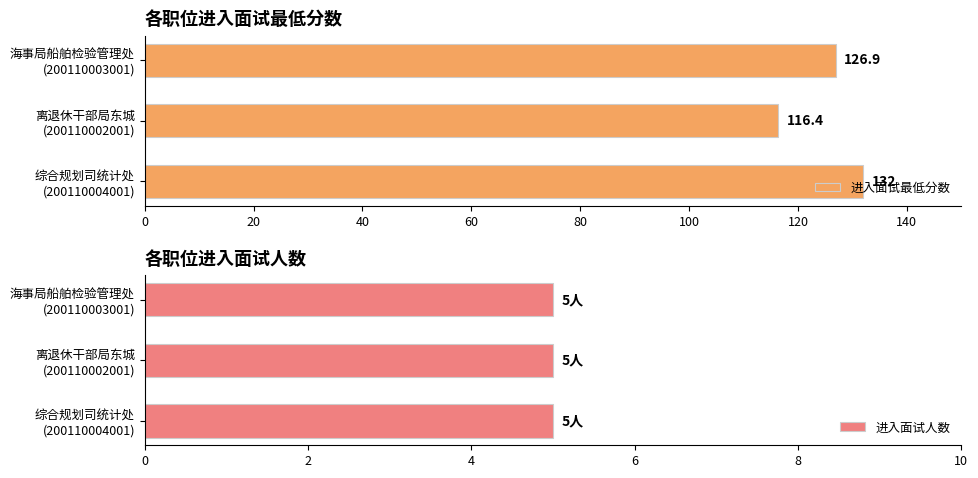

Count the number of categories in the chart.

3